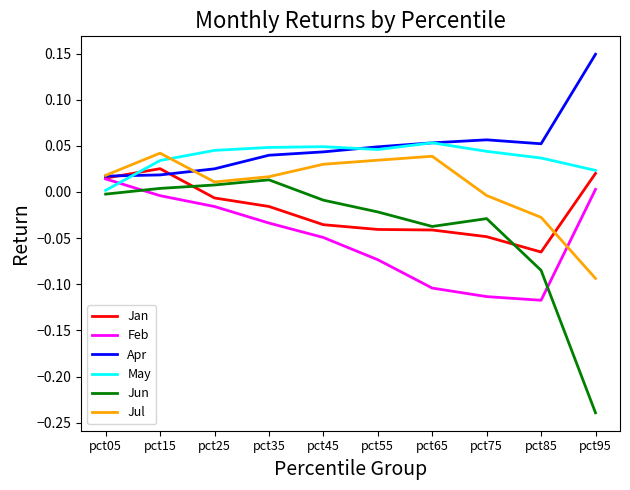

Which series has the largest total across all categories?

Apr